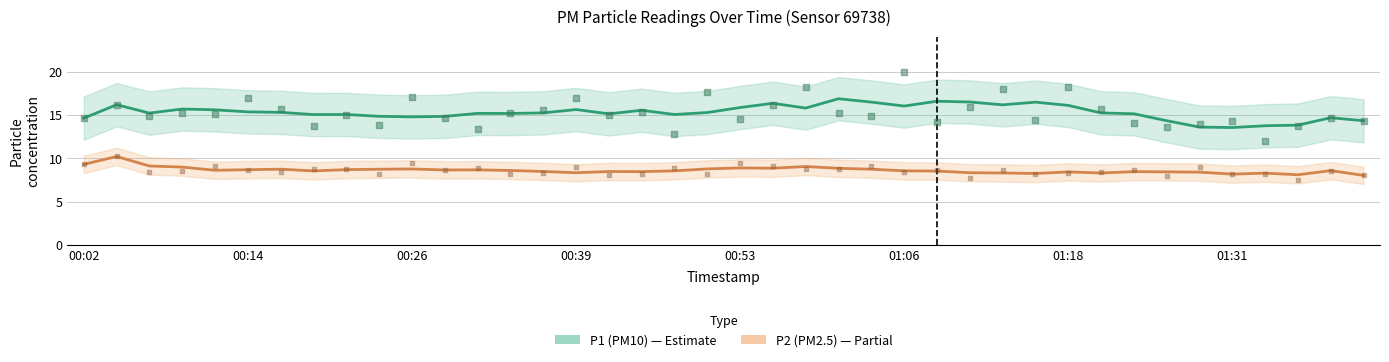

At which category is the sum across all series the highest?

01:06